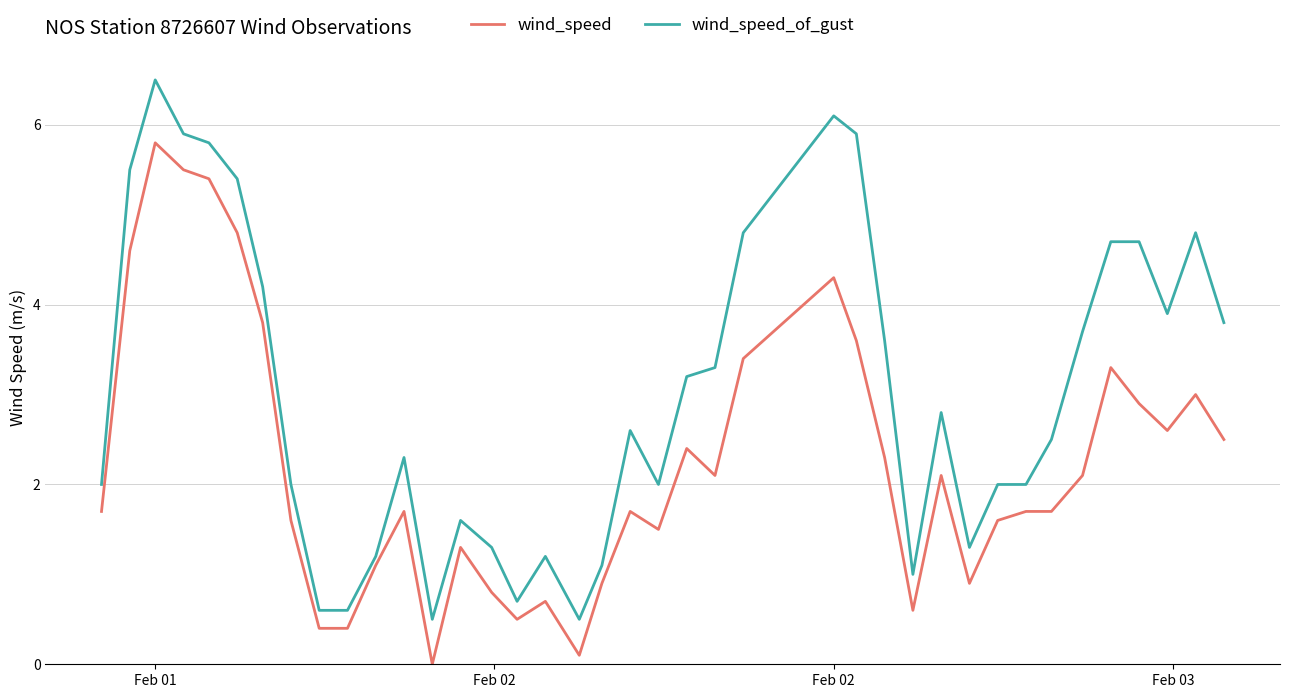

What is the highest value of the wind_speed series?

5.8